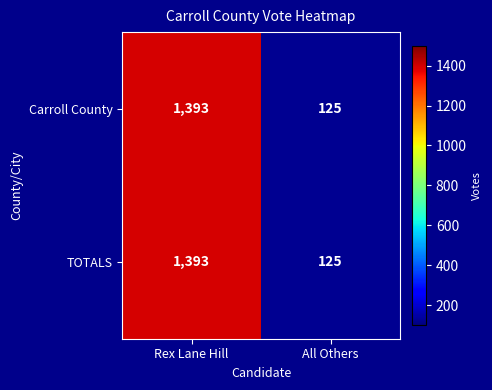

What is the approximate value of TOTALS at Rex Lane Hill, to the nearest 10?

1390